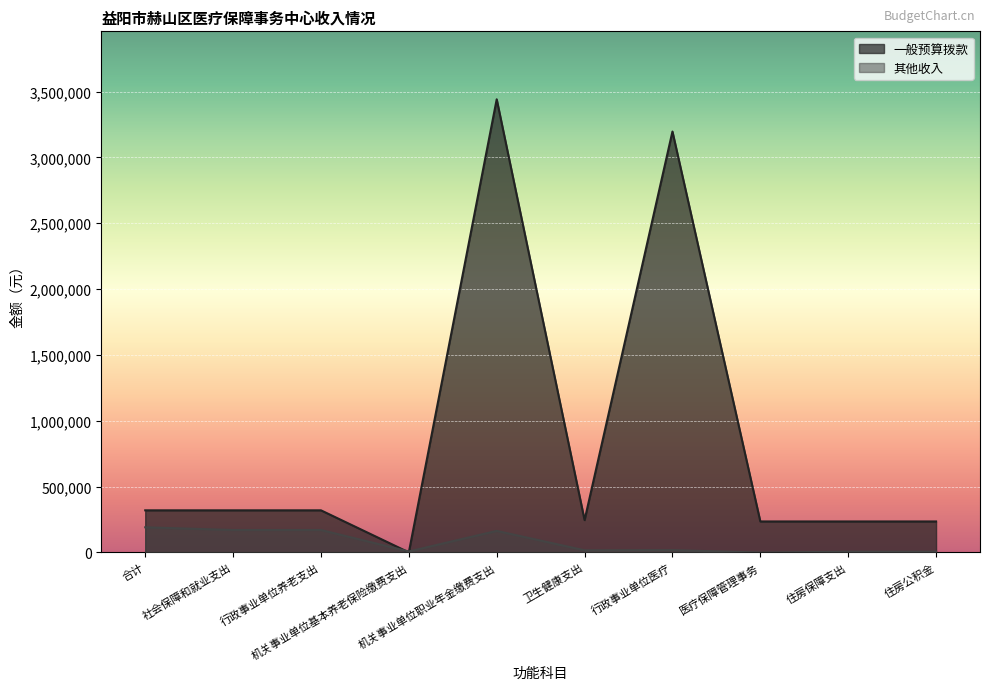

At 行政事业单位医疗, list the series in order from largest to smallest.

一般预算拨款, 其他收入